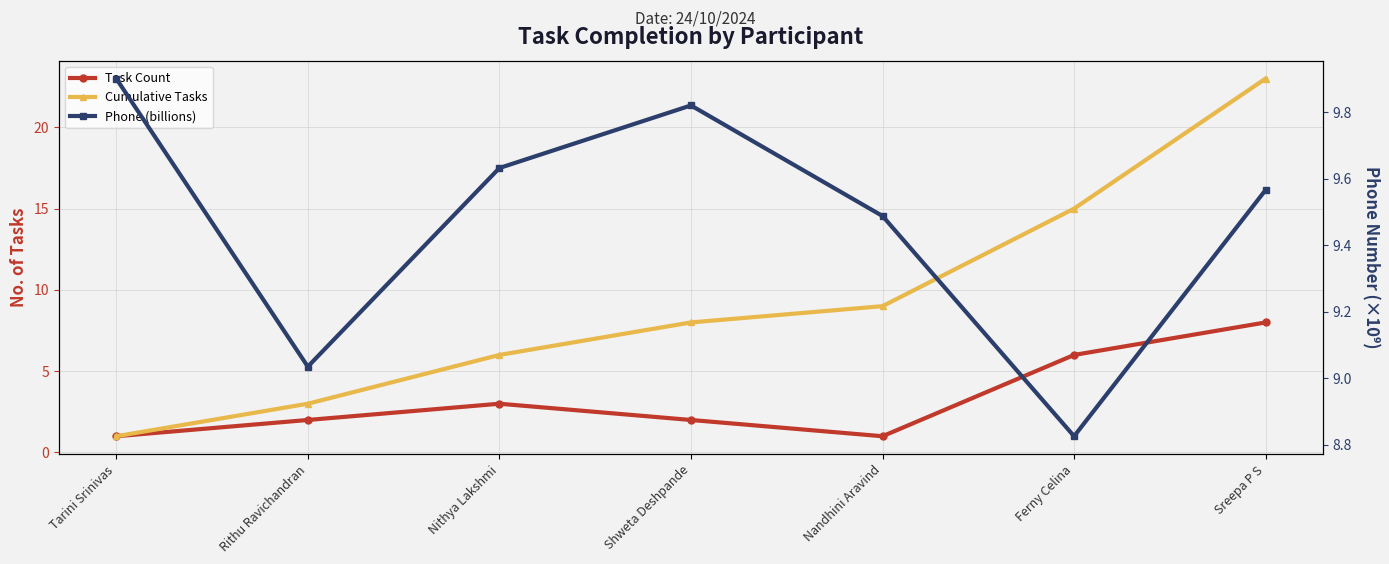

Which category has the lowest value in the Phone (billions) series?

Ferny Celina